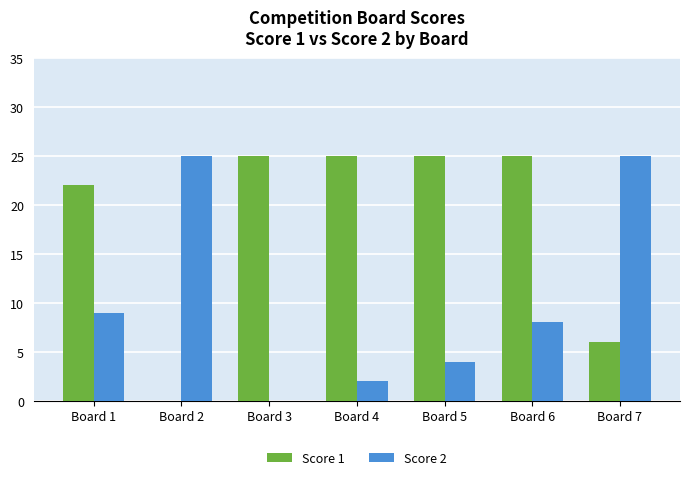

The value of Score 2 at Board 1 is 9. True or false?

True